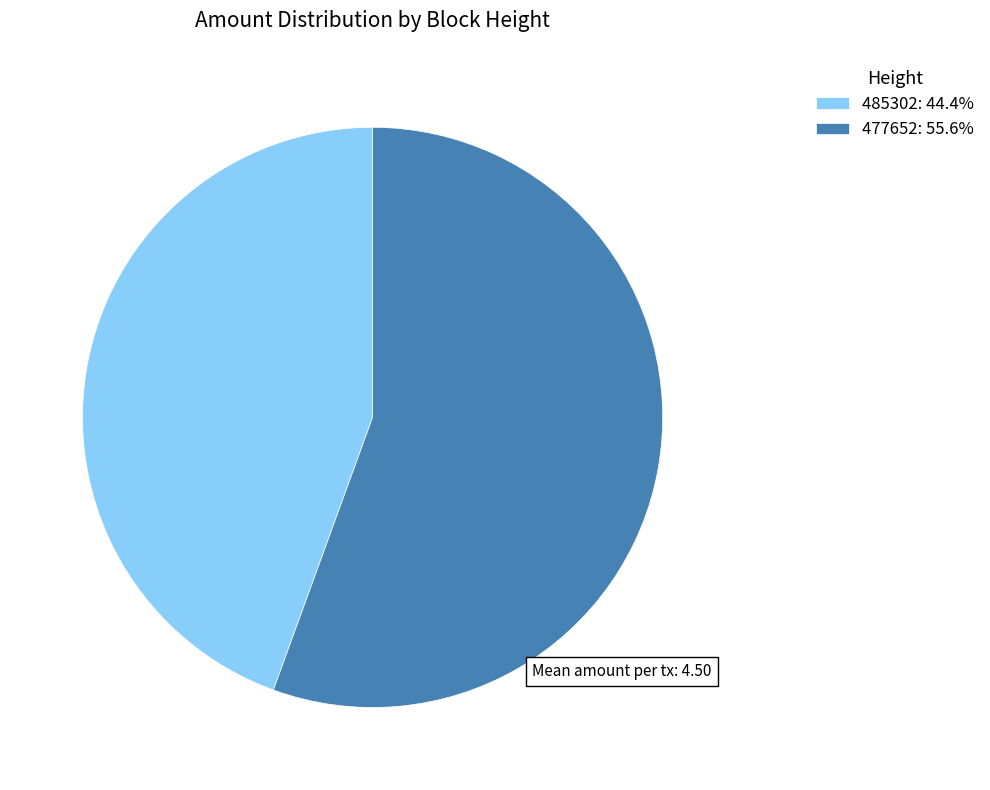

Rank the categories by value from highest to lowest.

477652, 485302